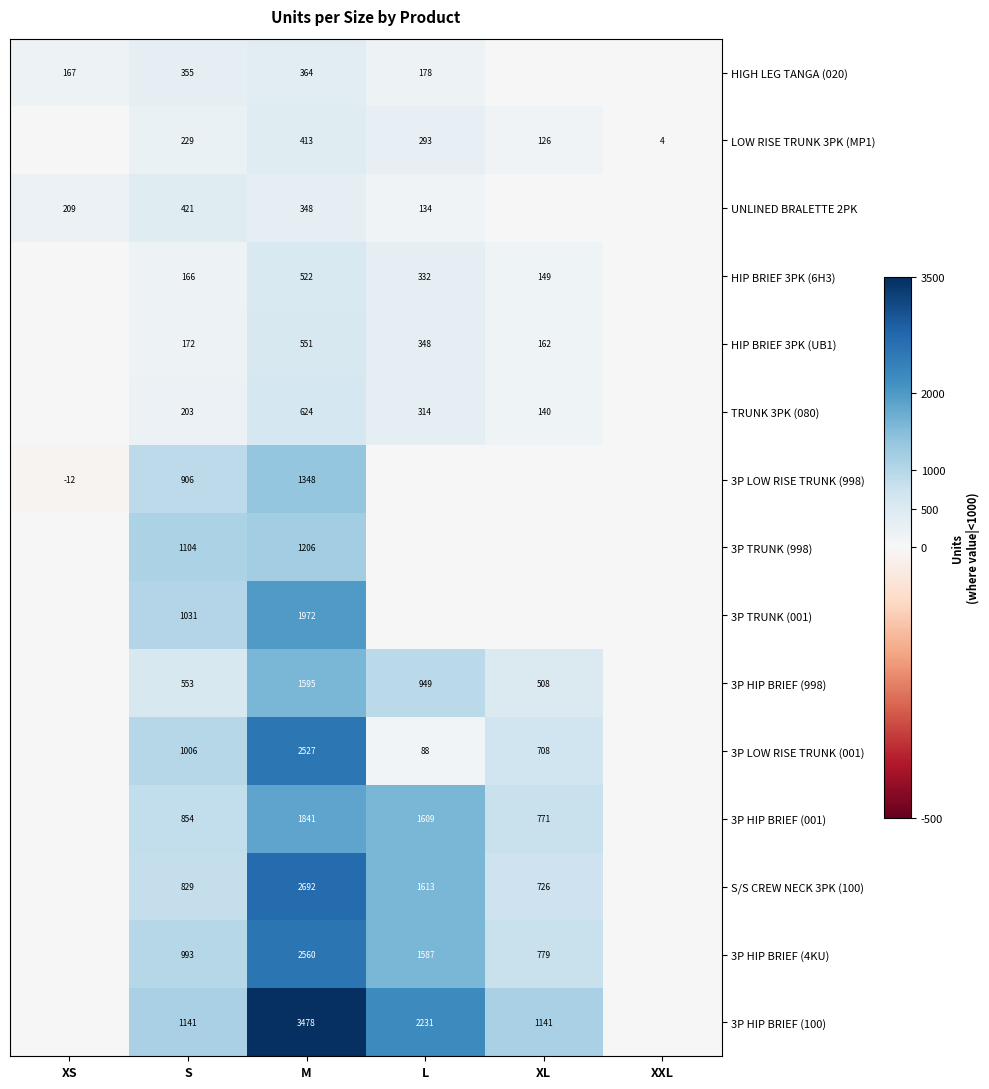

What is the total value across all series at S?

9963